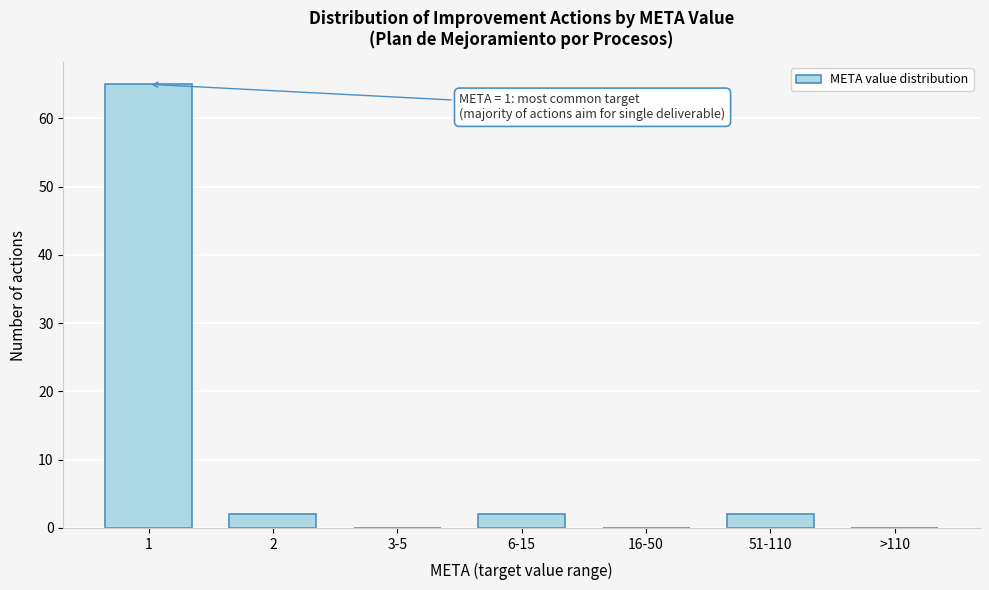

Reading left to right, what are all the values shown in this chart?

1=65	2=2	3-5=0	6-15=2	16-50=0	51-110=2	>110=0